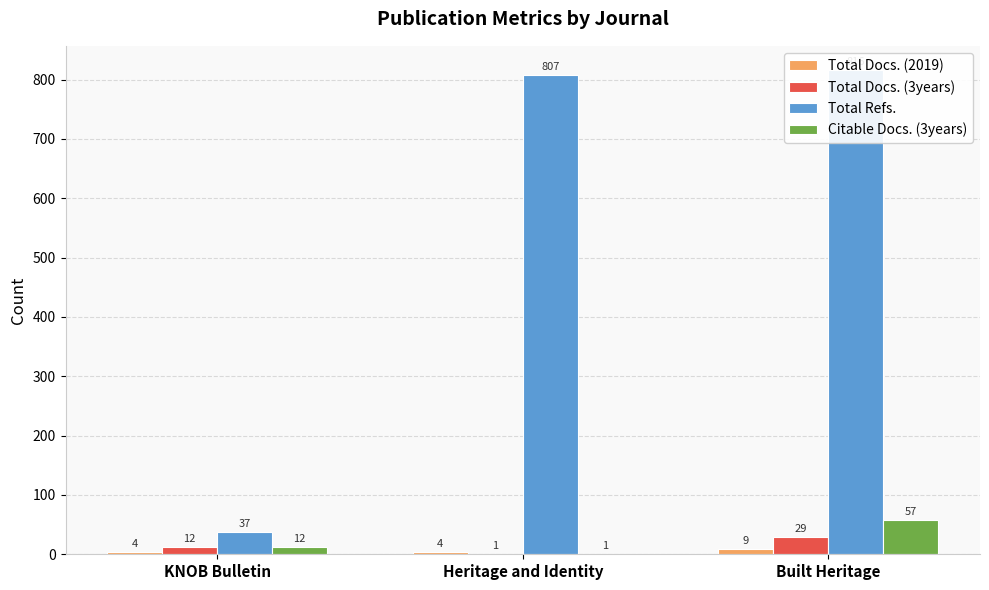

What are all the series names shown in the legend?

Total Docs. (2019), Total Docs. (3years), Total Refs., Citable Docs. (3years)